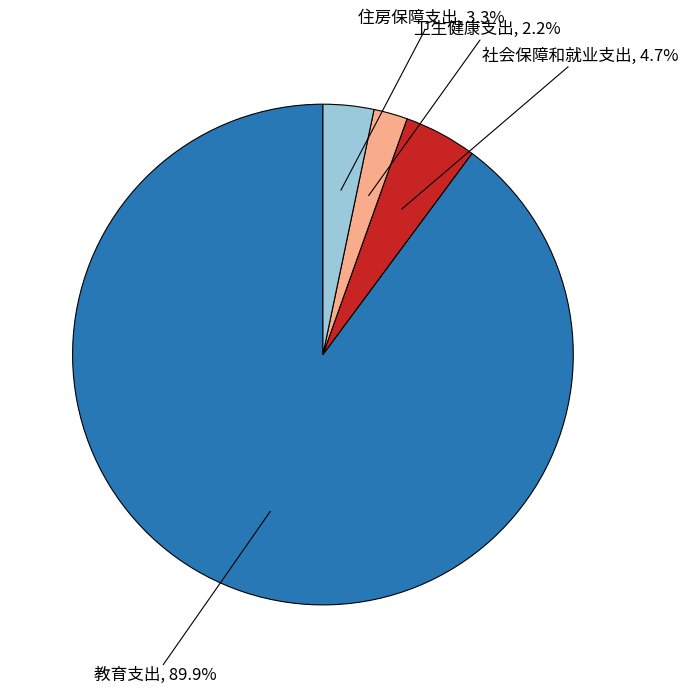

What percentage is the 教育支出 slice, to the nearest percent?

90%